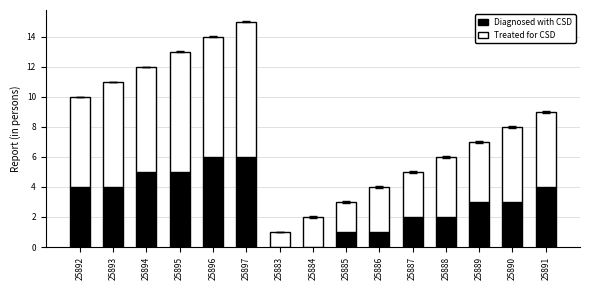

What is the sum of the Diagnosed with CSD values at 25894 and 25885?

6